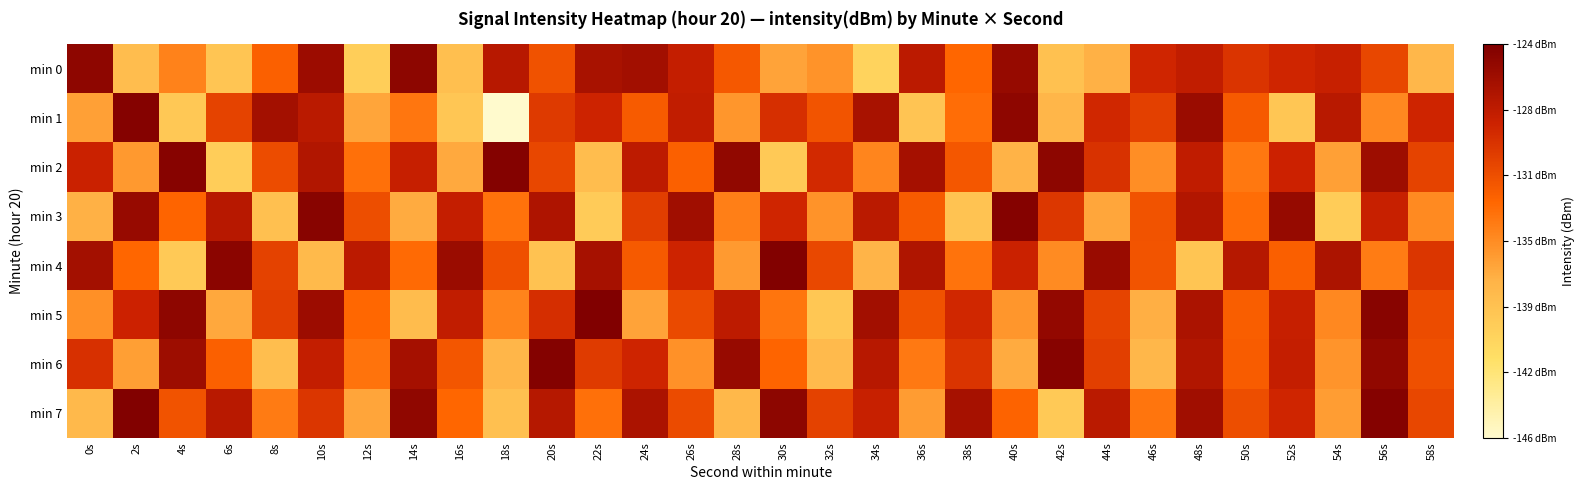

Reading right to left, transcribe all the data shown in this chart.

min 0: 58s=-137.6	56s=-130.8	54s=-128.2	52s=-128.7	50s=-129.6	48s=-127.9	46s=-128.7	44s=-137.1	42s=-138.6	40s=-125.3	38s=-132.8	36s=-127.5	34s=-140.4	32s=-135.4	30s=-136.3	28s=-132.0	26s=-128.0	24s=-126.0	22s=-126.4	20s=-131.5	18s=-127.2	16s=-138.4	14s=-124.8	12s=-139.9	10s=-125.7	8s=-132.4	6s=-139.0	4s=-134.5	2s=-138.3	0s=-124.9
min 1: 58s=-128.6	56s=-134.8	54s=-127.3	52s=-139.1	50s=-132.0	48s=-125.6	46s=-130.4	44s=-128.8	42s=-137.5	40s=-124.9	38s=-133.2	36s=-138.9	34s=-126.4	32s=-131.7	30s=-129.3	28s=-135.6	26s=-127.8	24s=-132.1	22s=-128.5	20s=-130.0	18s=-146.3	16s=-139.0	14s=-133.7	12s=-136.4	10s=-127.4	8s=-126.1	6s=-130.6	4s=-139.3	2s=-124.4	0s=-136.1
min 2: 58s=-130.6	56s=-125.8	54s=-136.2	52s=-128.4	50s=-133.8	48s=-127.7	46s=-135.1	44s=-129.5	42s=-124.8	40s=-137.3	38s=-131.9	36s=-126.2	34s=-134.6	32s=-128.9	30s=-139.4	28s=-125.1	26s=-132.5	24s=-127.6	22s=-138.2	20s=-130.8	18s=-124.3	16s=-136.7	14s=-128.1	12s=-133.4	10s=-126.9	8s=-131.2	6s=-139.8	4s=-124.5	2s=-135.7	0s=-128.3
min 3: 58s=-134.9	56s=-128.2	54s=-139.7	52s=-125.3	50s=-133.2	48s=-127.0	46s=-131.6	44s=-136.5	42s=-129.8	40s=-124.4	38s=-138.8	36s=-132.1	34s=-127.4	32s=-135.4	30s=-128.7	28s=-134.3	26s=-125.9	24s=-130.2	22s=-139.6	20s=-126.7	18s=-133.5	16s=-128.0	14s=-136.8	12s=-131.3	10s=-124.6	8s=-138.5	6s=-127.2	4s=-132.7	2s=-125.4	0s=-137.1
min 4: 58s=-129.7	56s=-134.1	54s=-126.6	52s=-132.4	50s=-127.1	48s=-139.0	46s=-131.7	44s=-125.5	42s=-135.0	40s=-128.3	38s=-133.6	36s=-126.8	34s=-137.4	32s=-130.9	30s=-124.2	28s=-135.8	26s=-128.5	24s=-132.0	22s=-126.3	20s=-138.7	18s=-131.4	16s=-125.6	14s=-133.1	12s=-127.5	10s=-137.9	8s=-130.5	6s=-124.7	4s=-139.3	2s=-132.8	0s=-126.1
min 5: 58s=-131.2	56s=-124.6	54s=-134.8	52s=-128.1	50s=-132.3	48s=-126.5	46s=-137.0	44s=-130.7	42s=-125.2	40s=-135.6	38s=-128.8	36s=-131.5	34s=-126.0	32s=-139.2	30s=-133.7	28s=-127.6	26s=-131.0	24s=-136.3	22s=-124.1	20s=-129.2	18s=-134.5	16s=-127.8	14s=-138.1	12s=-132.9	10s=-125.7	8s=-130.3	6s=-136.6	4s=-124.9	2s=-128.4	0s=-135.2
min 6: 58s=-131.4	56s=-125.1	54s=-135.5	52s=-128.0	50s=-132.2	48s=-126.9	46s=-137.6	44s=-130.3	42s=-124.5	40s=-136.8	38s=-129.6	36s=-133.9	34s=-127.2	32s=-138.0	30s=-132.7	28s=-125.4	26s=-135.3	24s=-128.6	22s=-130.1	20s=-124.3	18s=-137.5	16s=-131.8	14s=-126.2	12s=-133.6	10s=-127.9	8s=-138.3	6s=-132.5	4s=-125.8	2s=-136.1	0s=-129.4
min 7: 58s=-130.8	56s=-124.4	54s=-136.0	52s=-128.7	50s=-131.3	48s=-125.9	46s=-133.7	44s=-127.4	42s=-139.3	40s=-132.6	38s=-126.3	36s=-135.9	34s=-128.2	32s=-130.5	30s=-124.8	28s=-137.7	26s=-131.1	24s=-126.5	22s=-133.4	20s=-127.1	18s=-138.5	16s=-132.8	14s=-125.0	12s=-136.4	10s=-129.7	8s=-134.0	6s=-127.3	4s=-131.6	2s=-124.2	0s=-137.8